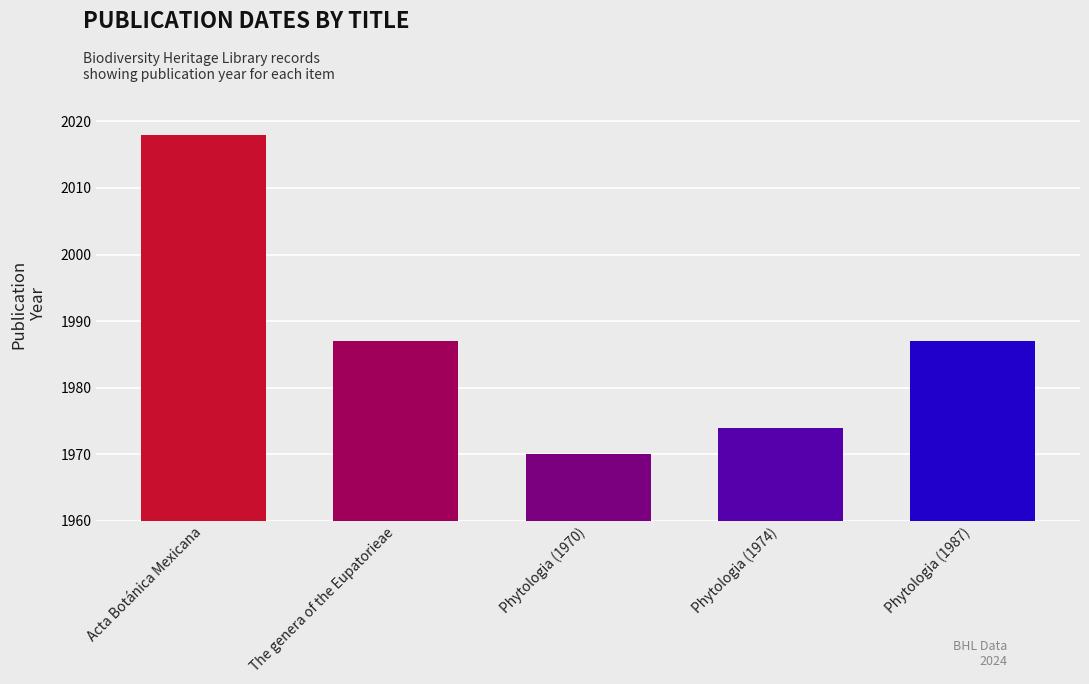

Reading left to right, transcribe all the data shown in this chart.

2018	1987	1970	1974	1987